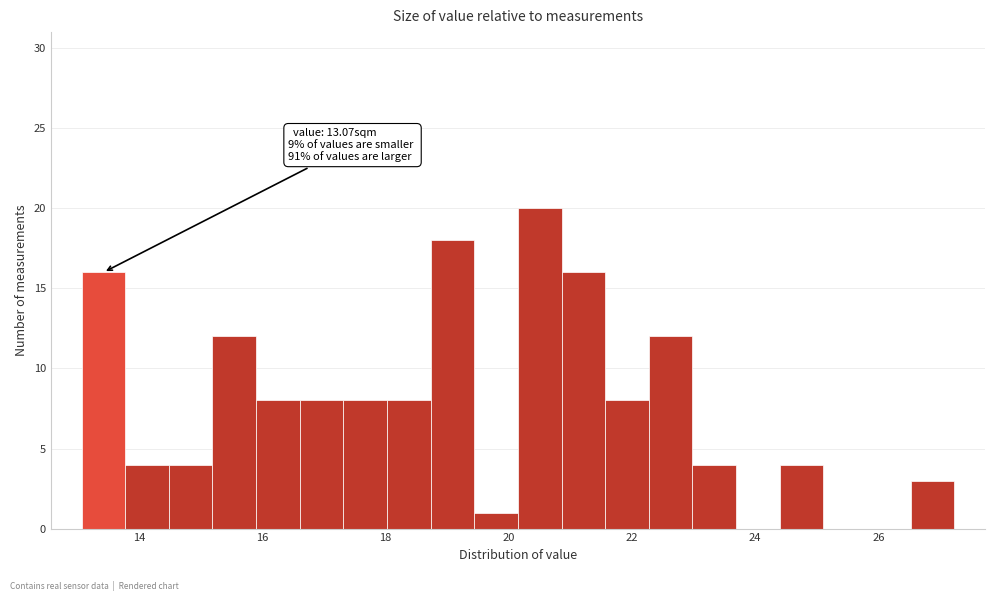

Read against the x-axis, roughly where is the centre of the tallest bar?

20.6